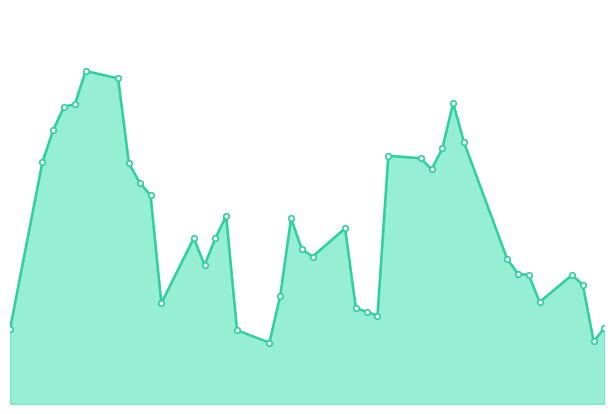

Reading right to left, extract all data points from this chart.

9.5	9.4	9.8	9.9	9.7	9.9	9.9	10.0	11.0	11.3	10.9	10.8	10.8	10.9	9.6	9.6	9.6	10.3	10.1	10.1	10.4	9.7	9.3	9.4	10.4	10.2	10.0	10.2	9.7	10.6	10.7	10.8	11.5	11.6	11.3	11.3	11.1	10.8	9.5